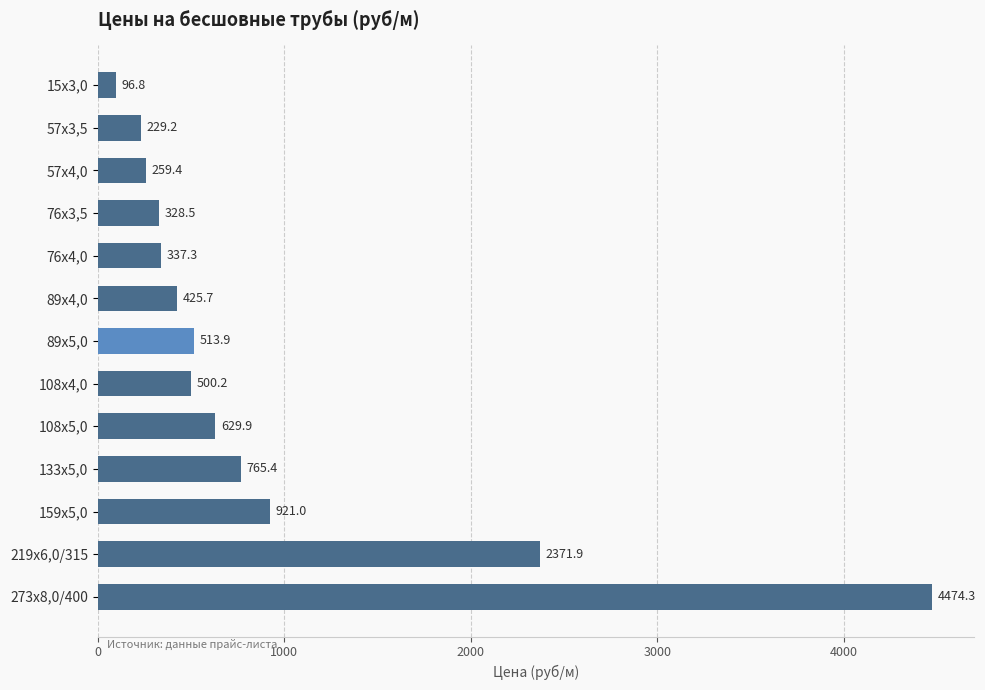

Reading top to bottom, transcribe all the data shown in this chart.

15х3,0=96.8	57х3,5=229.2	57х4,0=259.4	76х3,5=328.5	76х4,0=337.3	89х4,0=425.7	89х5,0=513.9	108х4,0=500.2	108х5,0=629.9	133х5,0=765.4	159х5,0=921.0	219х6,0/315=2371.9	273х8,0/400=4474.3